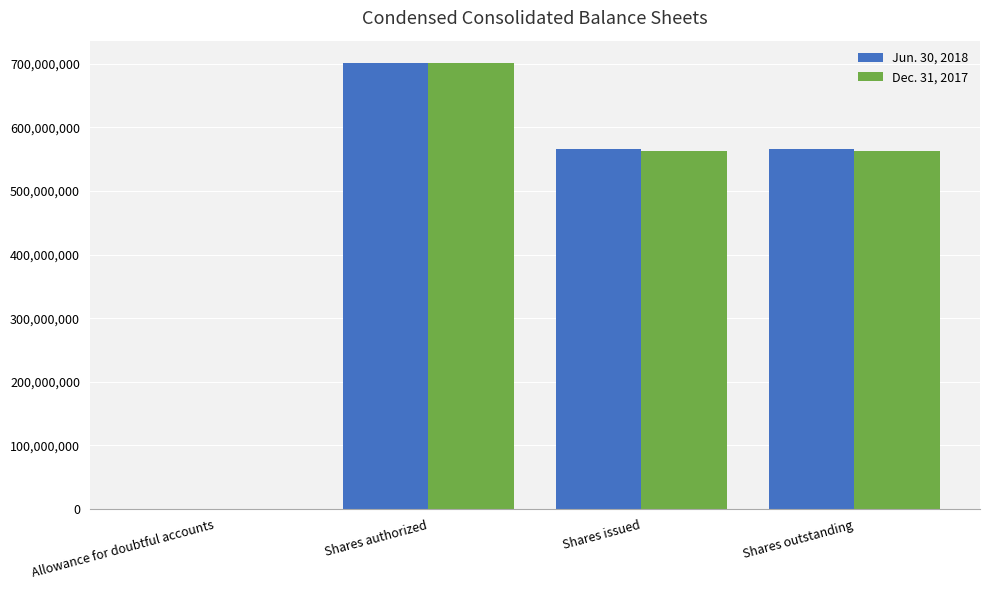

How many positive values does the Jun. 30, 2018 series have?

3